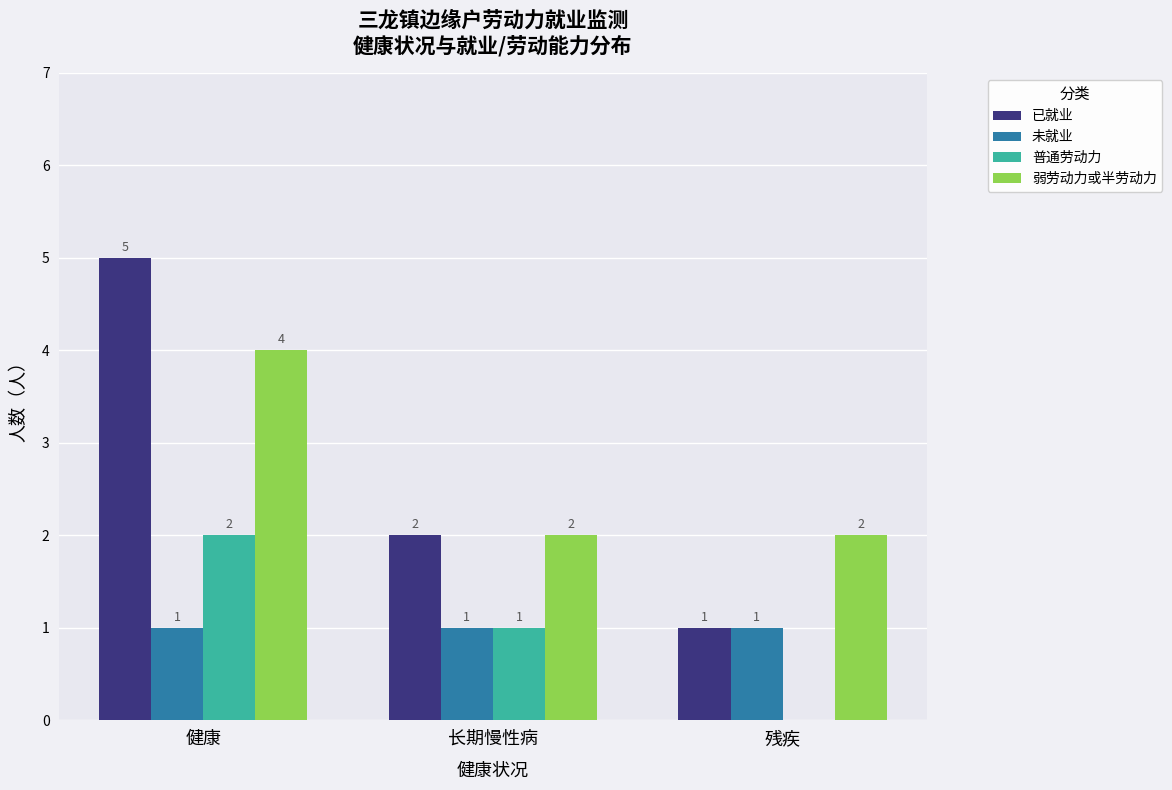

What is the total value across all series at 长期慢性病?

6